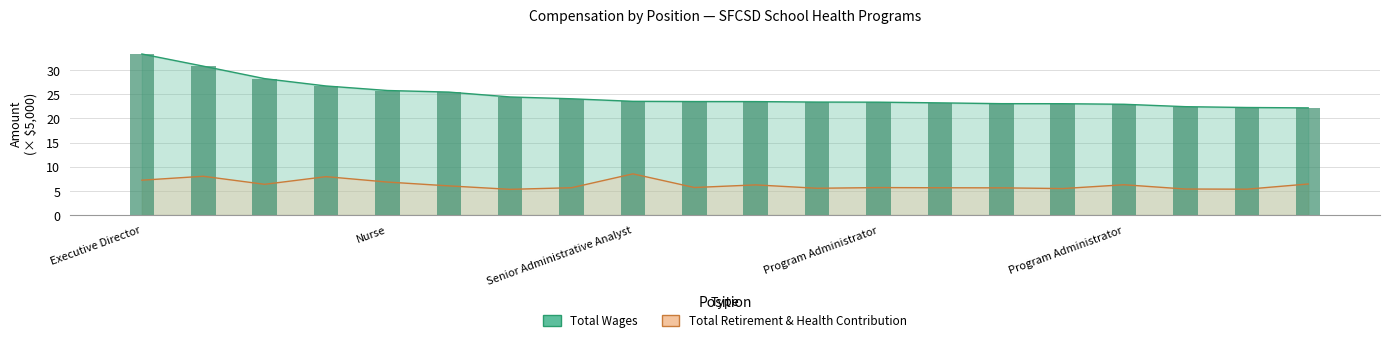

How many data points in Total Retirement & Health Contribution are above 6?

10